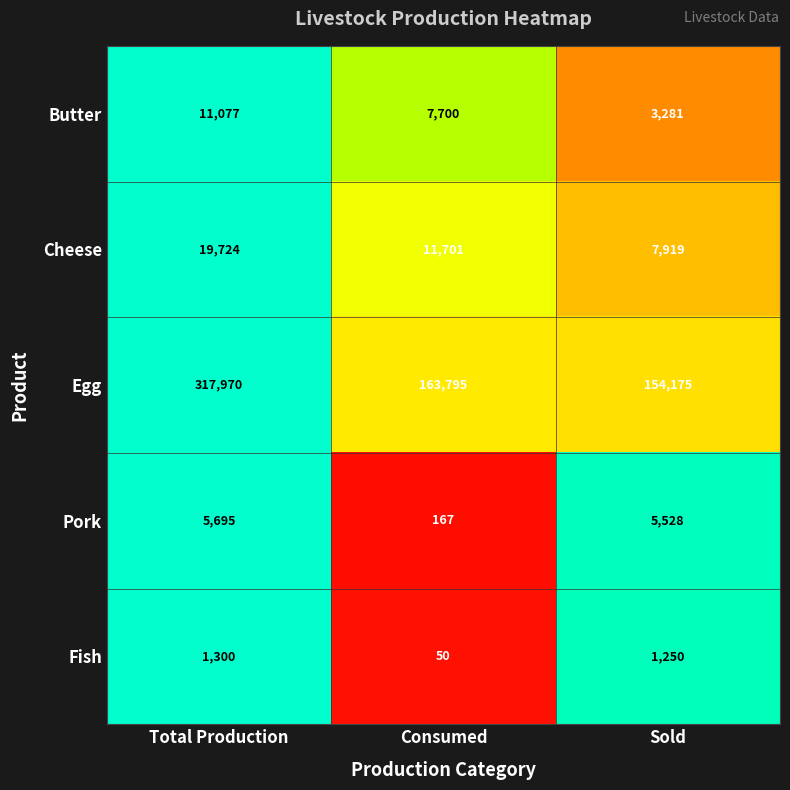

At which label is Cheese closest to 13821?

Consumed